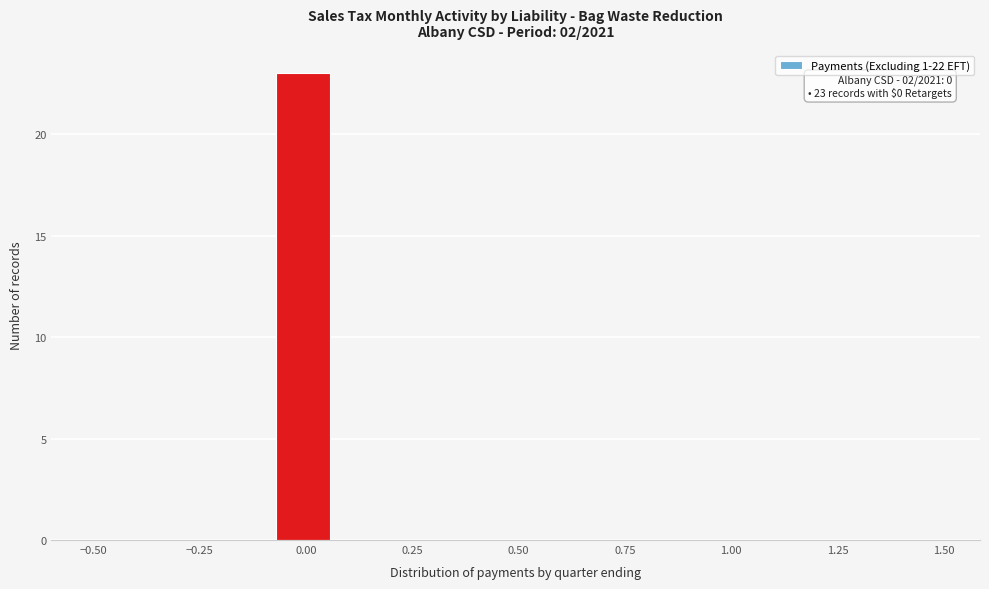

Around what value on the x-axis is the tallest bar? Give the approximate position of its centre, as read against the axis.

0.00